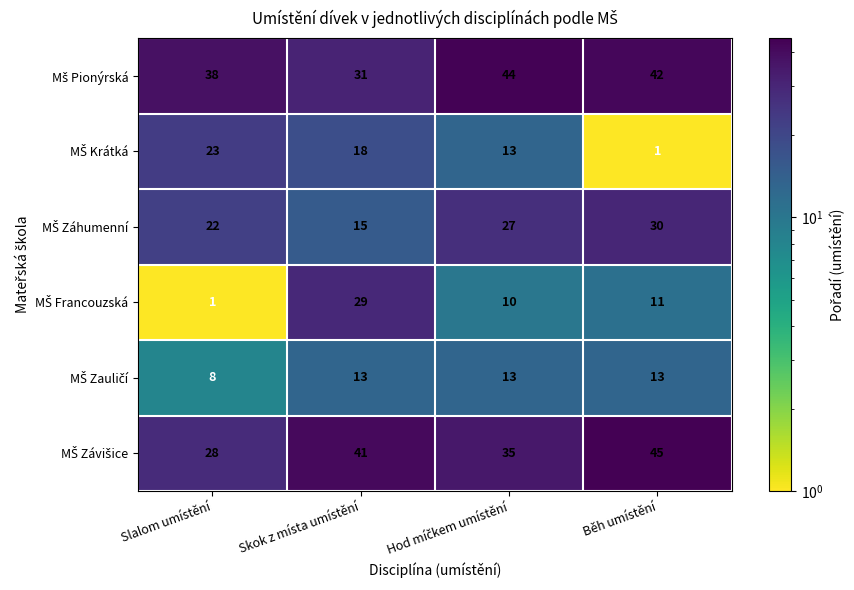

What is the total value across all series at Skok z místa umístění?

147